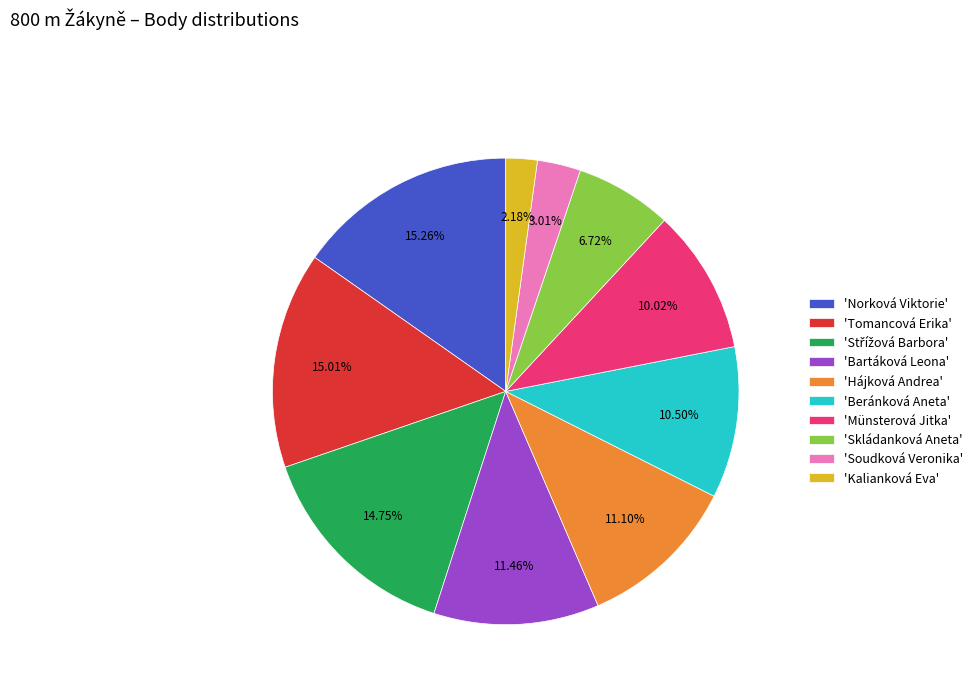

What is the smallest slice in the pie chart?

'Kalianková Eva'